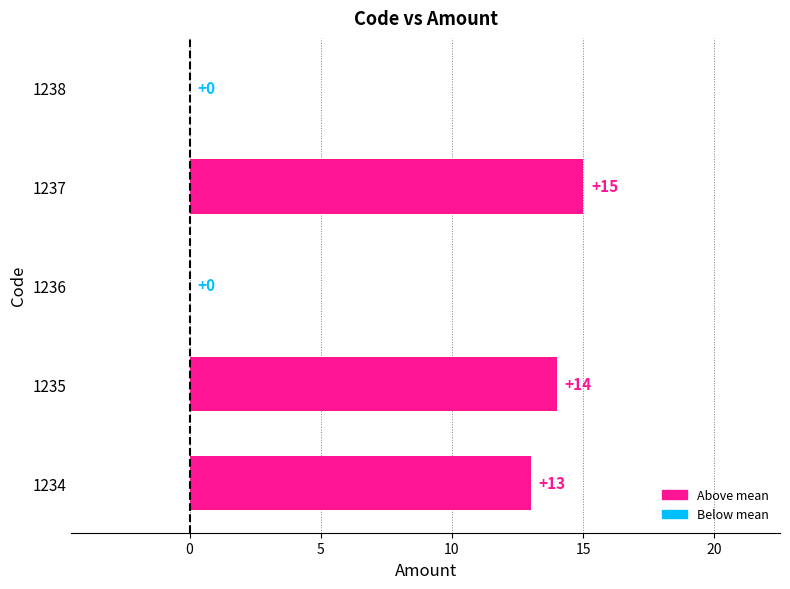

Reading bottom to top, extract all data points from this chart.

1234=13	1235=14	1236=0	1237=15	1238=0